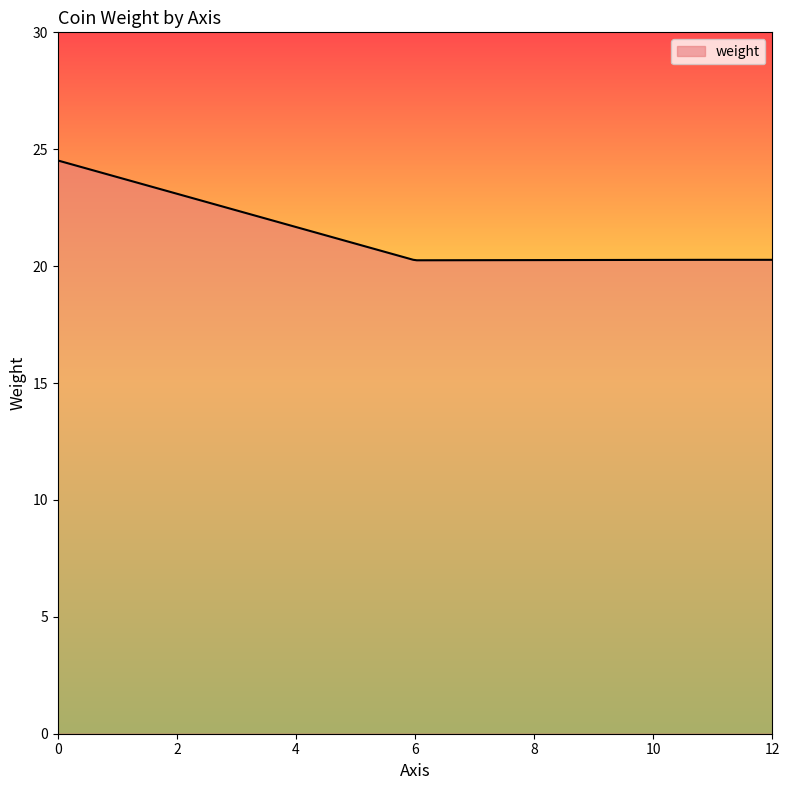

What is the greatest value displayed?

24.5